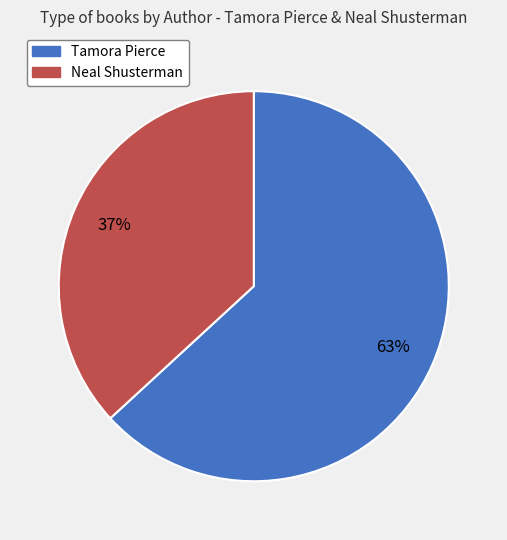

Is there a majority slice in this chart?

Yes